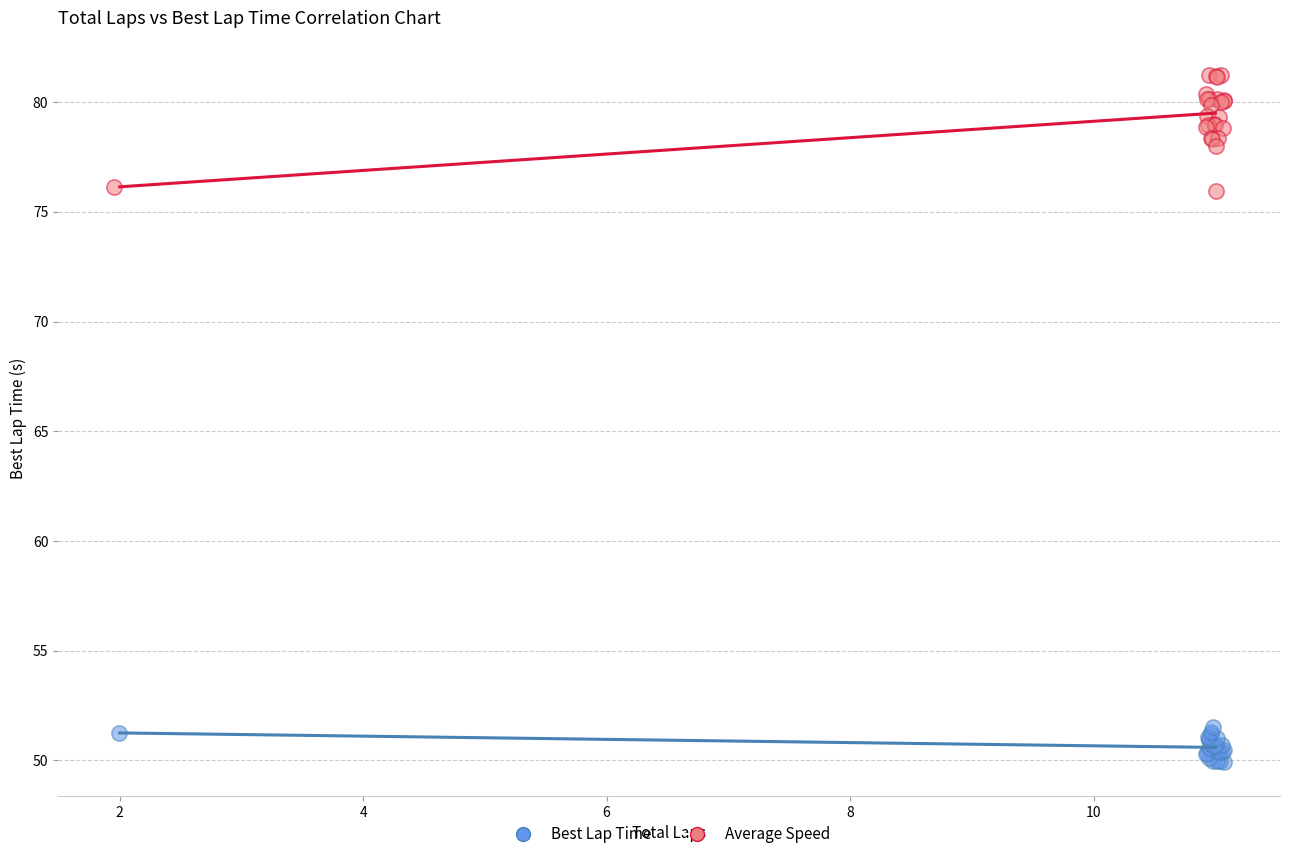

Which series has the widest spread of Y values?

Average Speed